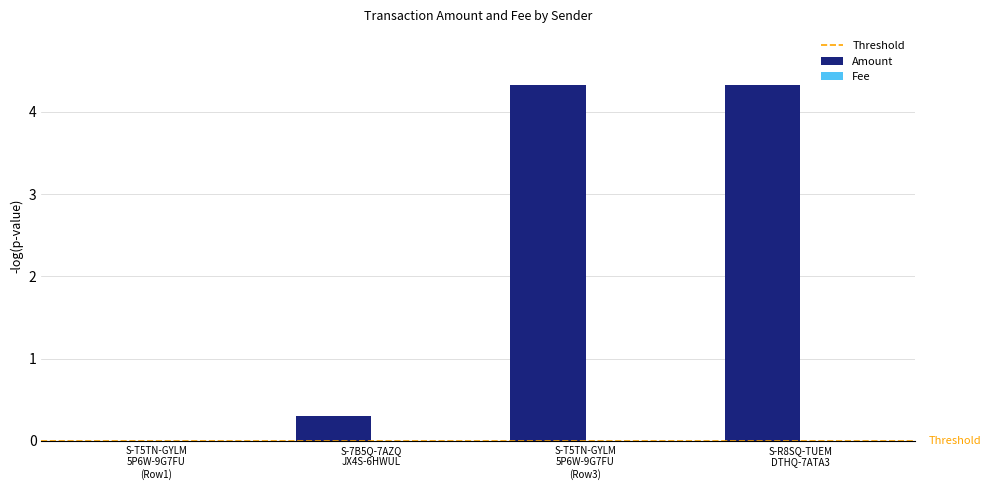

Which series has the largest total across all categories?

Amount